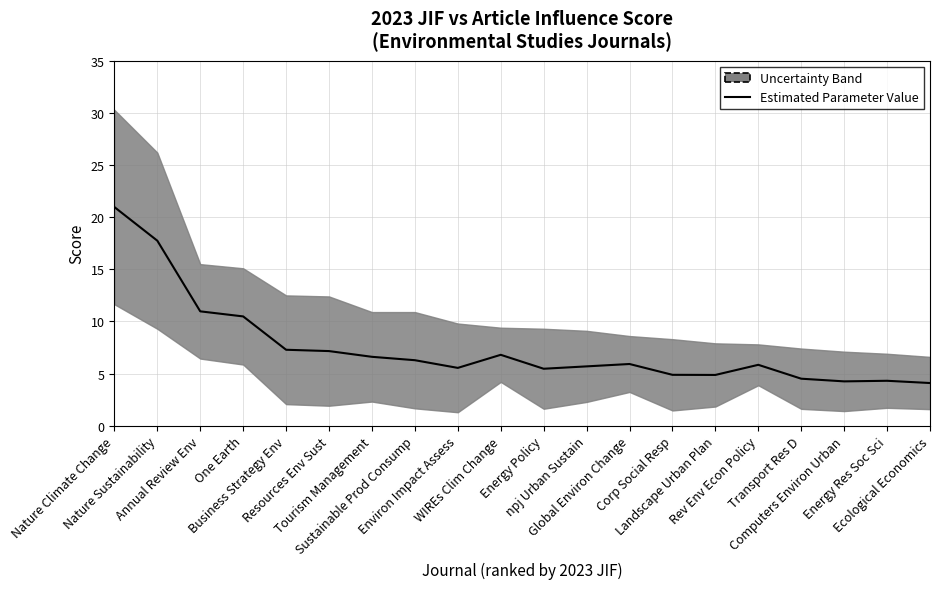

The chart shows a value of 6.8 at WIREs Clim Change. True or false?

True